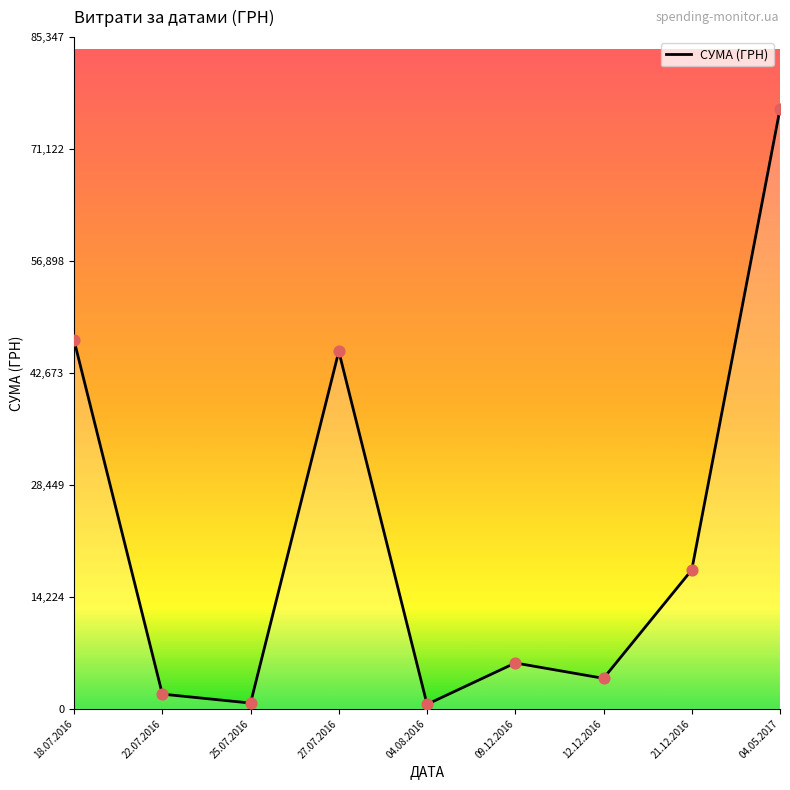

What is the change in value from 04.08.2016 to 12.12.2016?

+3301.6